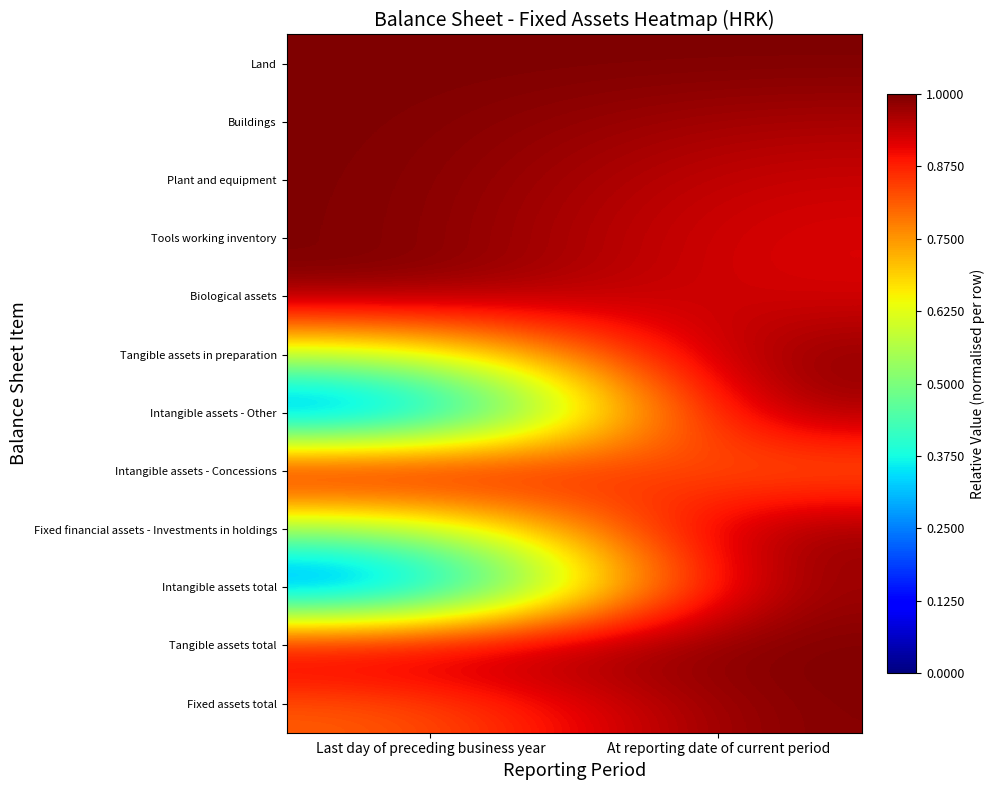

What is the total value across all series at Last day of preceding business year?

9.1